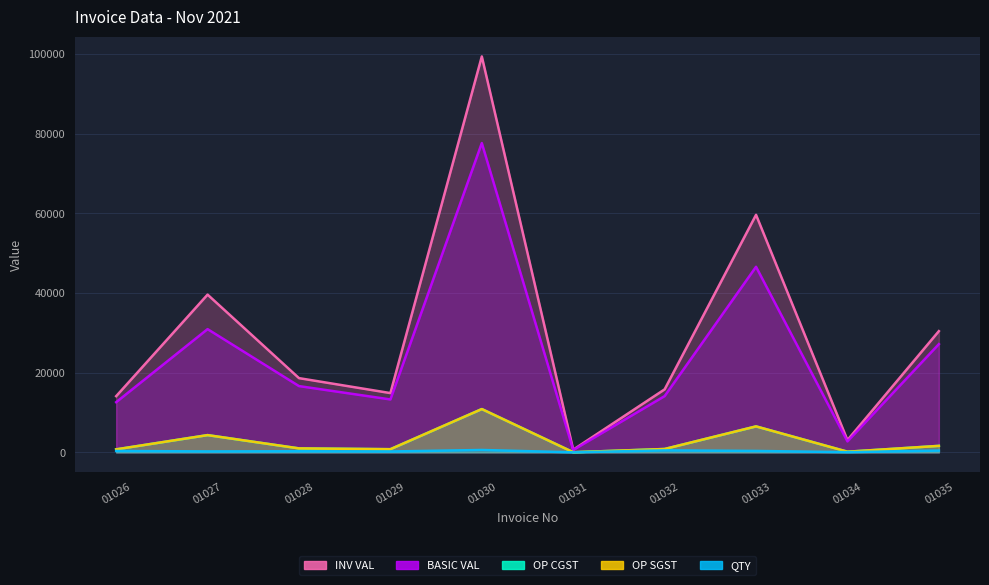

How many data points does each series have?

10